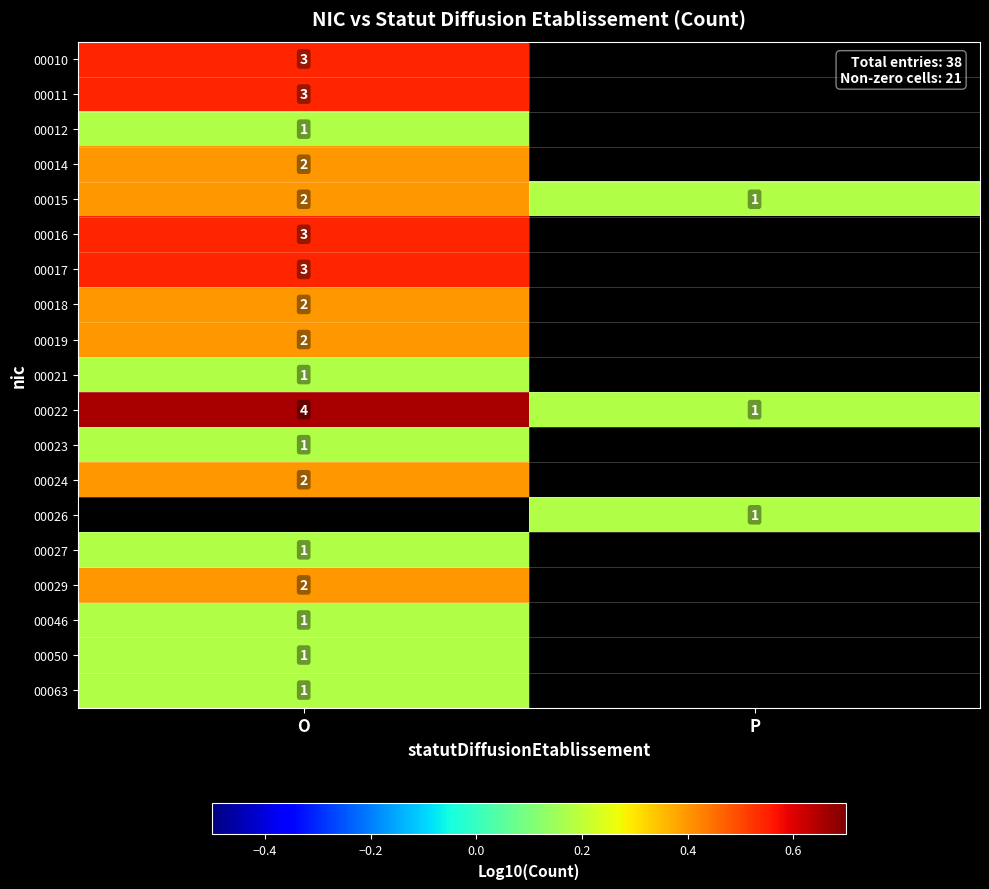

Rank the categories by 00022 value from highest to lowest.

O, P